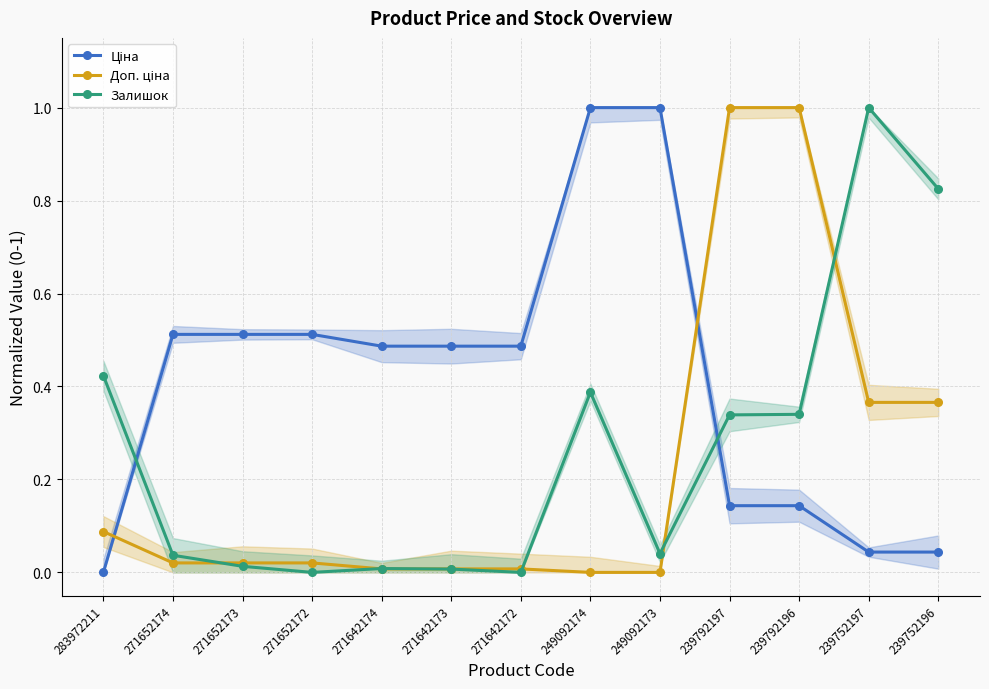

At how many categories does at least one series exceed 0?

13